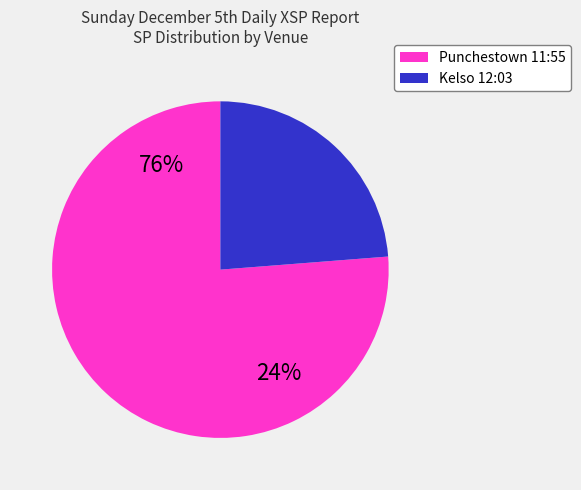

Is it true that The Glenman is 61% of the pie?

False